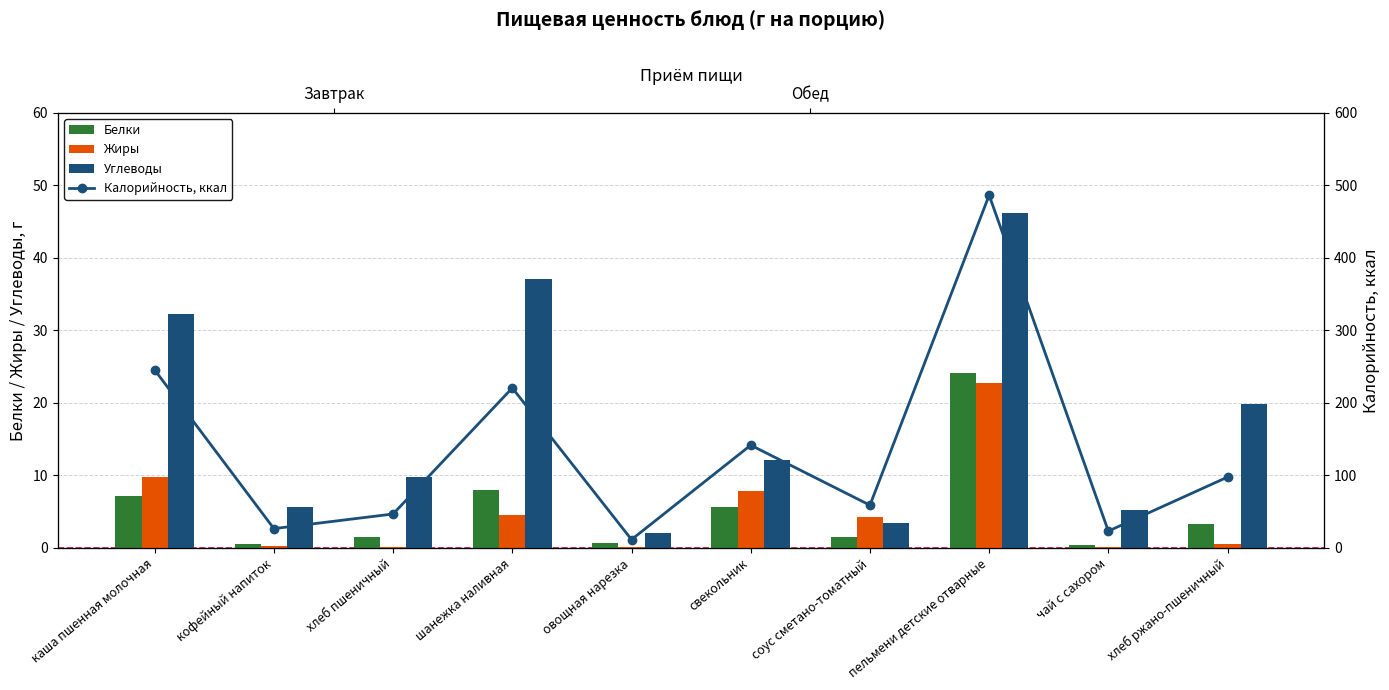

Between кофейный напиток and хлеб пшеничный, which is larger?

хлеб пшеничный